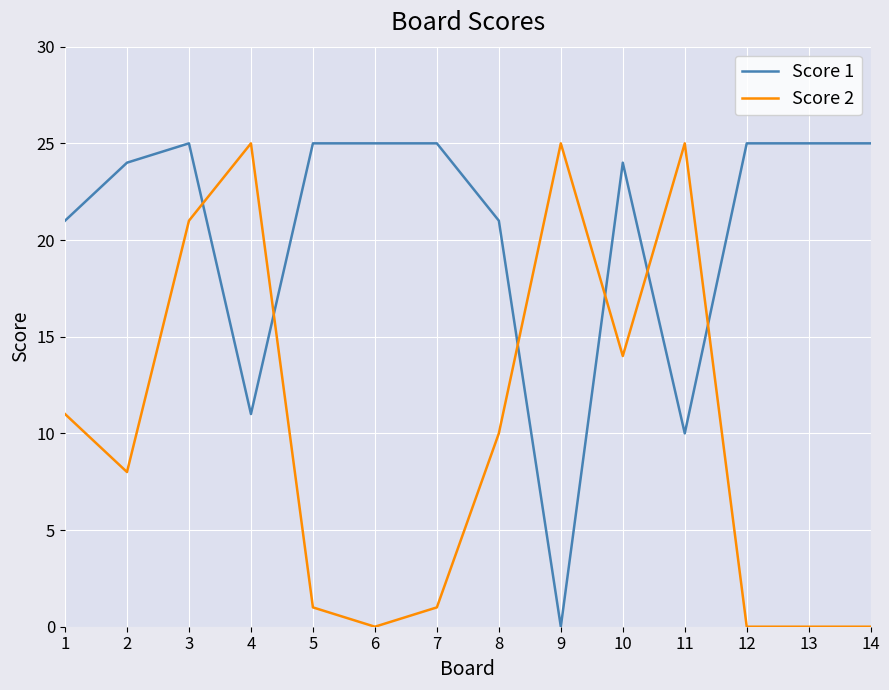

Is it true that Score 1 equals 7 at 7?

False